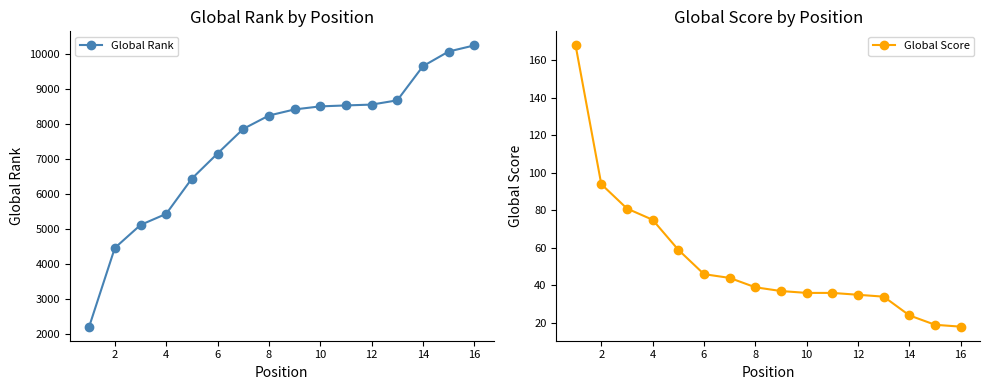

What is the approximate value of Global Rank at 16, to the nearest 100?

10200